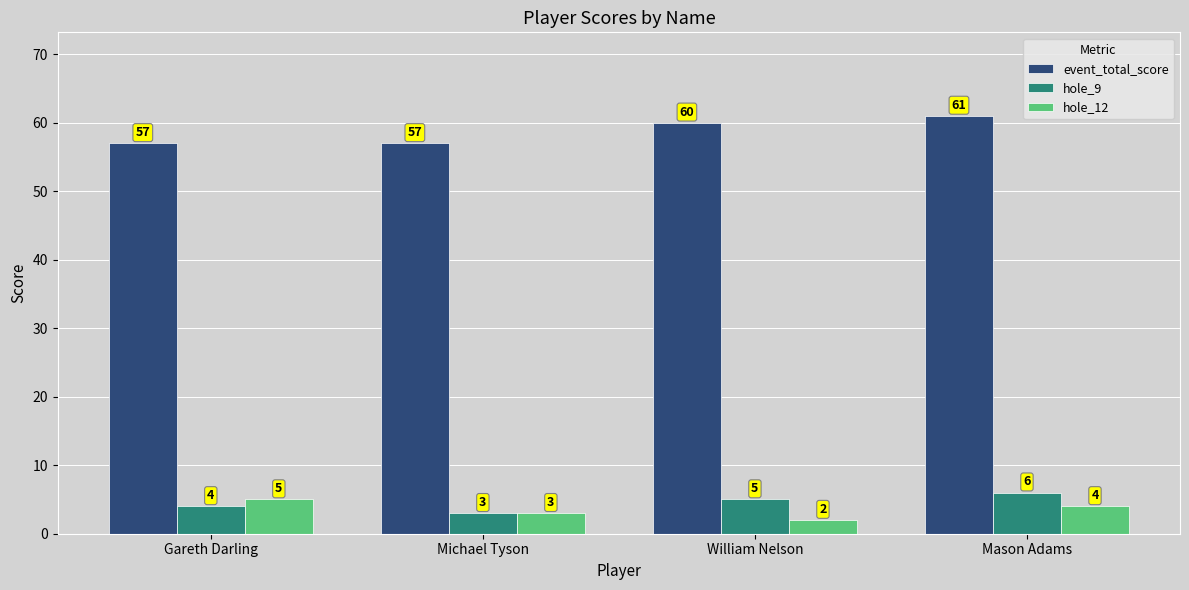

What is the label of the 4th bar from the right?

Gareth Darling